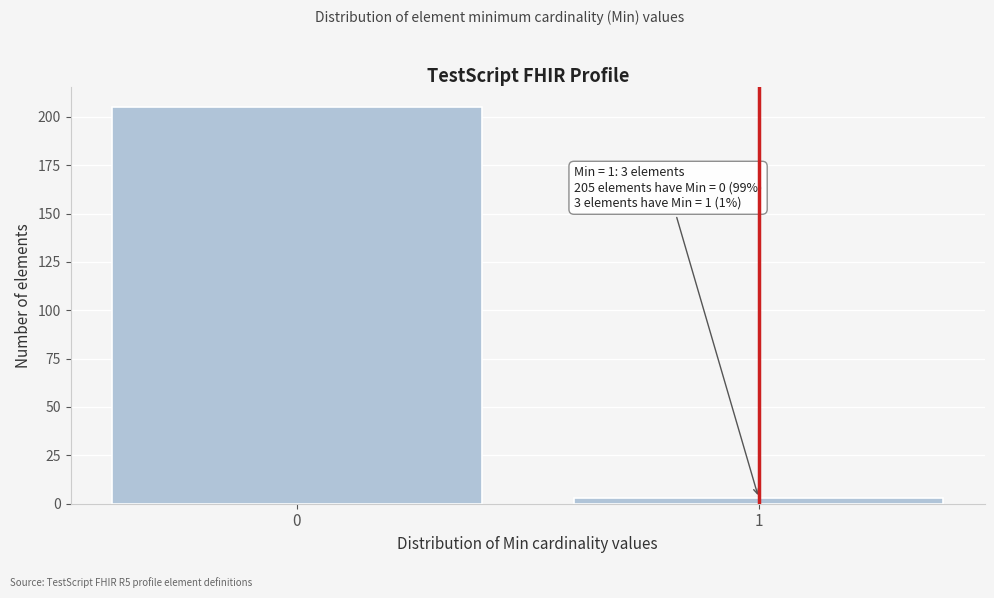

Reading left to right, list all the values displayed in this chart.

205	3